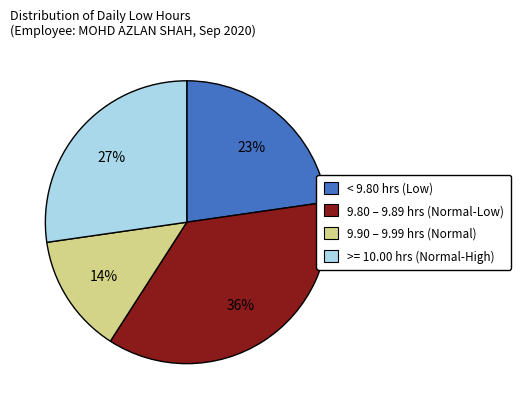

Is there a majority slice in this chart?

No